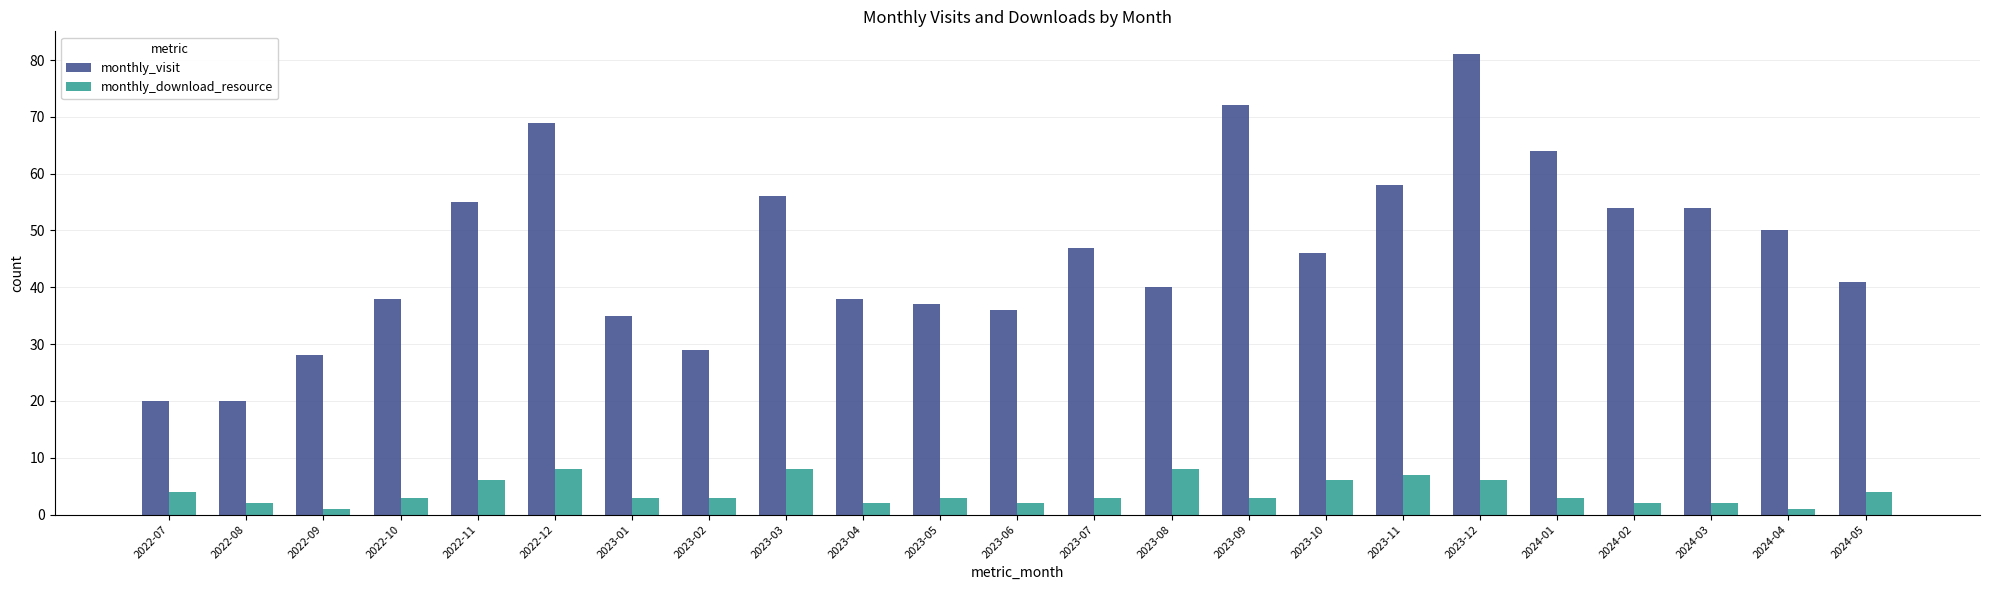

List the series in order of their peak value, lowest first.

monthly_download_resource, monthly_visit